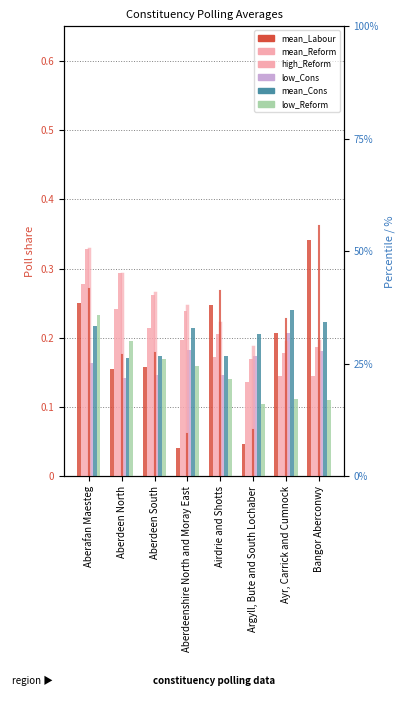

At which label does low_Cons reach its minimum?

Aberdeen North